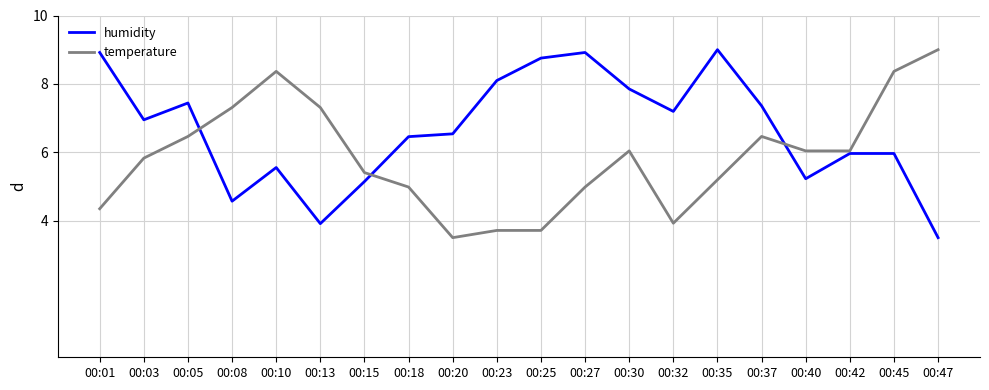

Which series has the largest total across all categories?

humidity